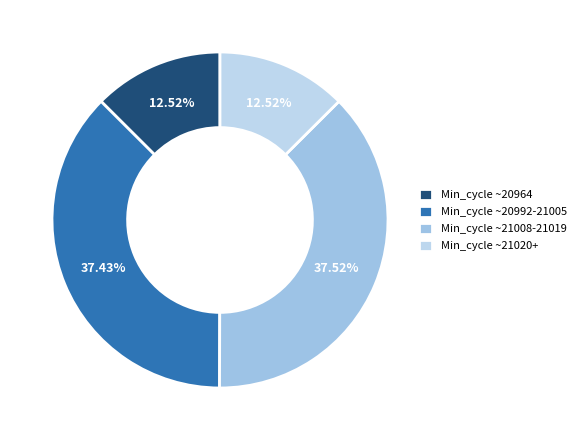

How many slices are in this pie chart?

4